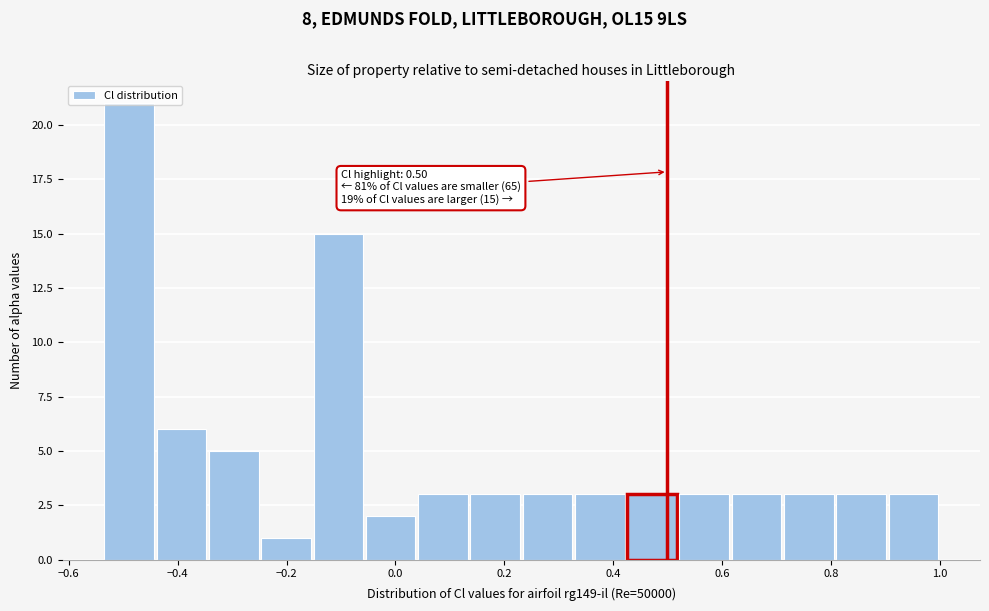

Over which range of the x-axis is the bar tallest?

-0.54 to -0.44